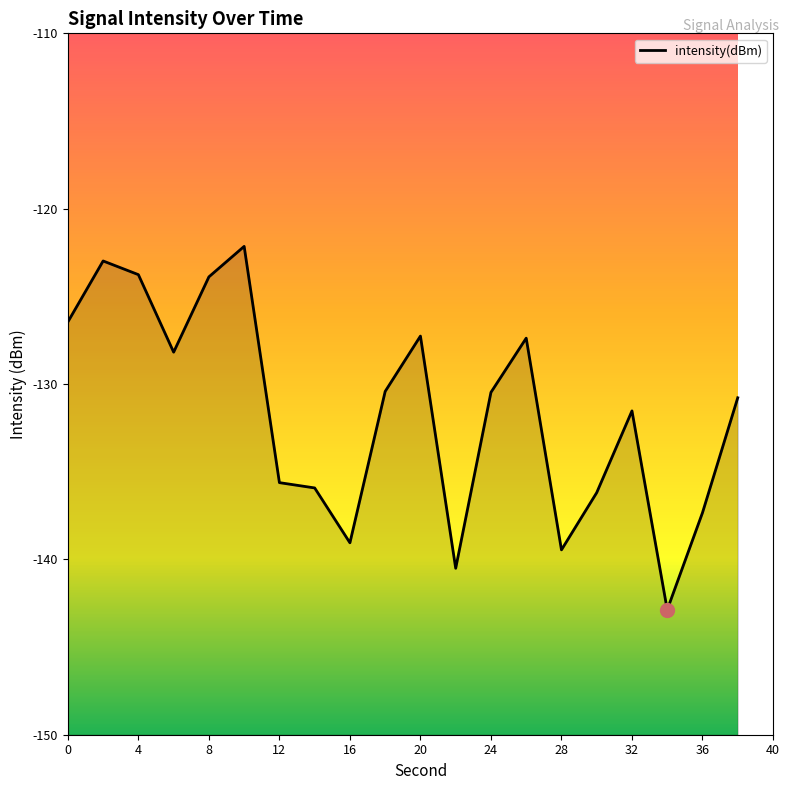

What is the smallest value displayed?

-142.9